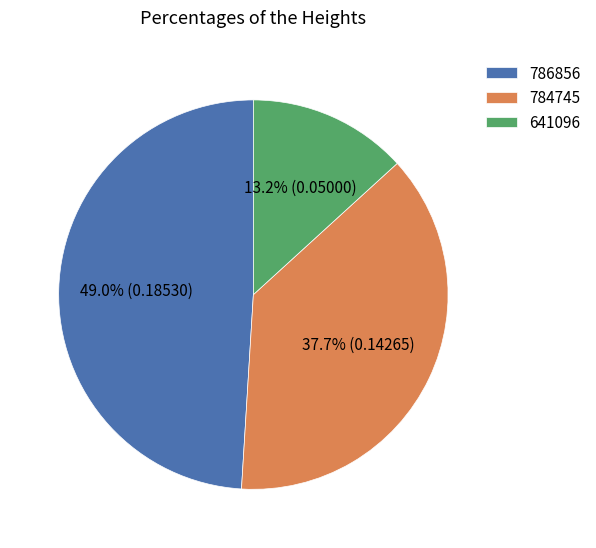

What is the smallest slice in the pie chart?

641096